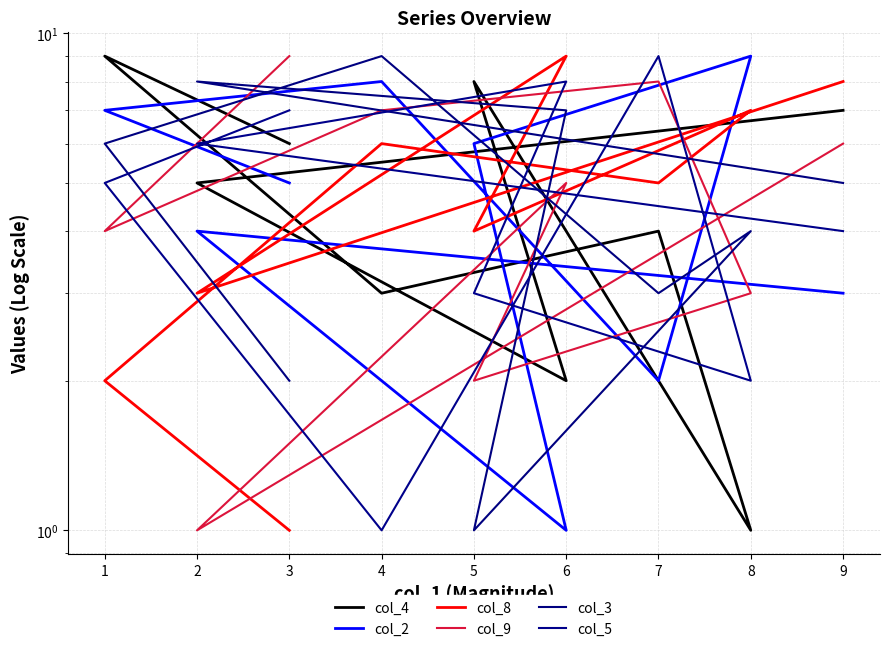

What is the sum of all col_2 values?

45